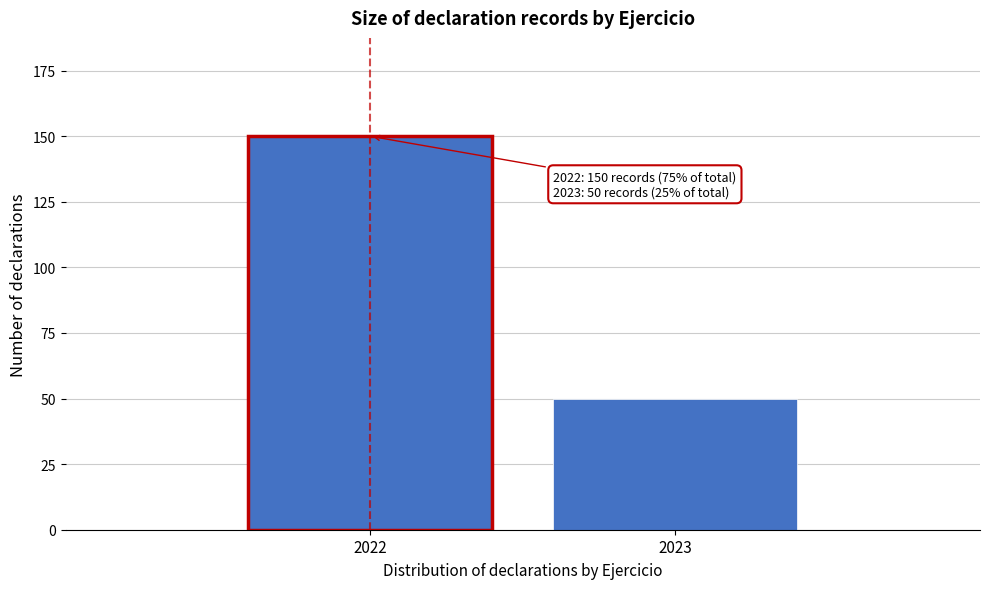

Reading left to right, list all the values displayed in this chart.

150	50